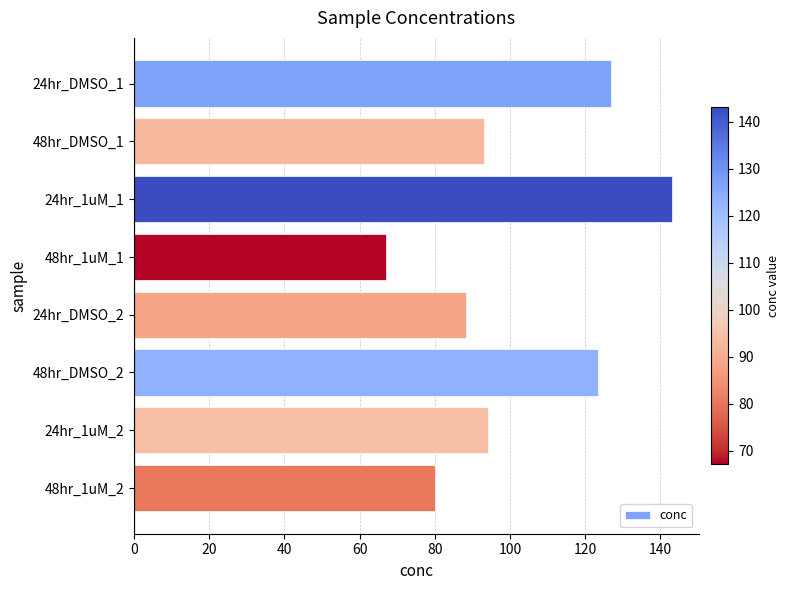

What is the maximum value shown in the chart?

143.1